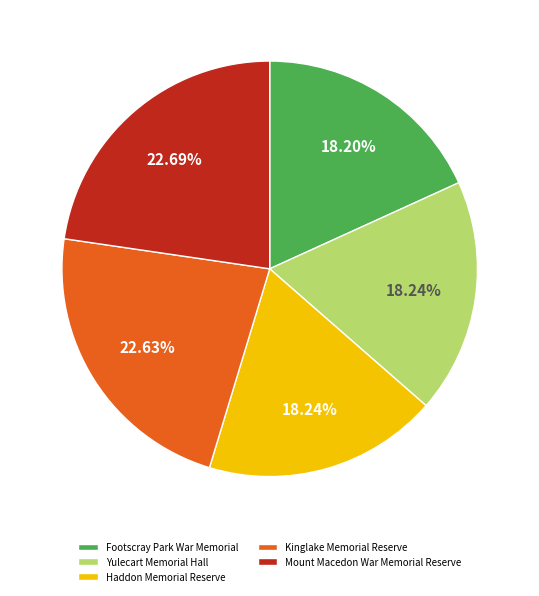

To the nearest percent, what portion does Haddon Memorial Reserve represent?

18%